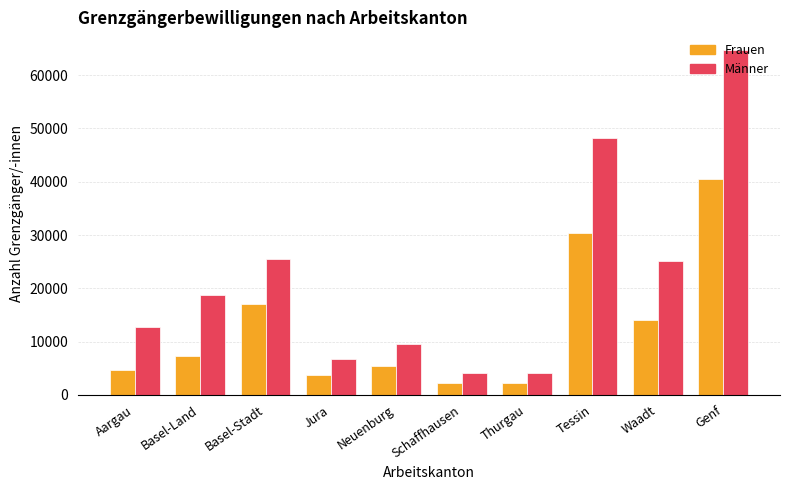

What is the sum of the Männer values at Neuenburg and Basel-Land?

28191